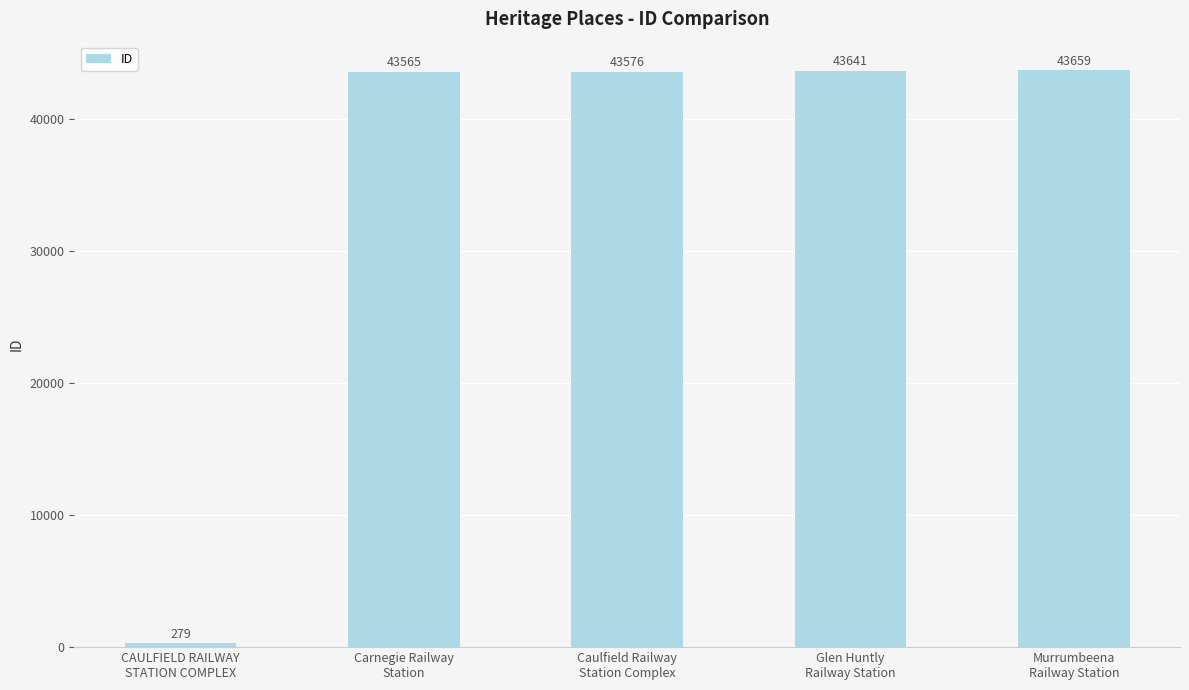

Reading right to left, transcribe all the data shown in this chart.

Murrumbeena
Railway Station=43659	Glen Huntly
Railway Station=43641	Caulfield Railway
Station Complex=43576	Carnegie Railway
Station=43565	CAULFIELD RAILWAY
STATION COMPLEX=279